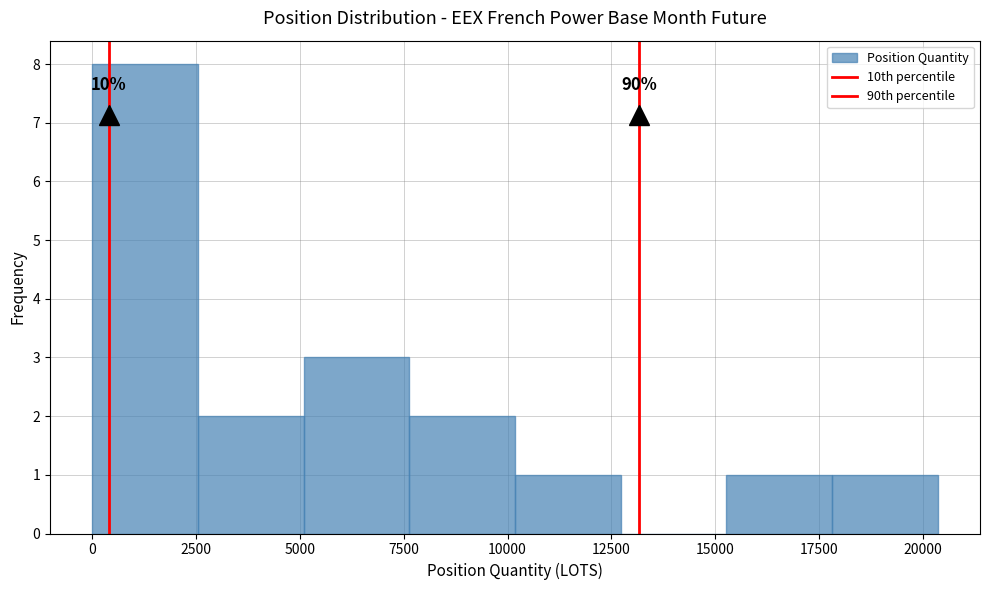

Over which range of the x-axis is the bar tallest?

0 to 2500